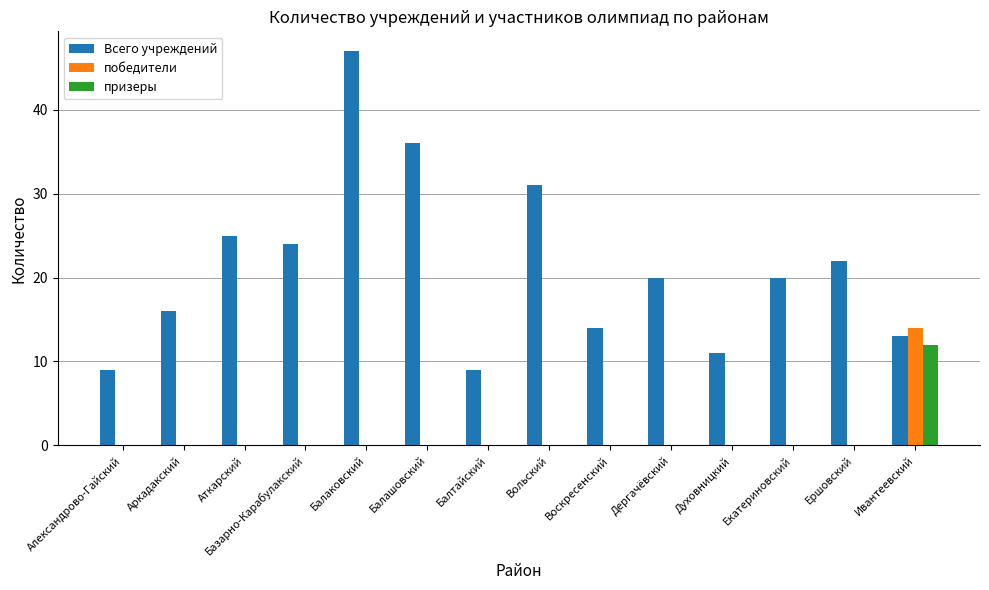

Which series has the widest spread of values?

Всего учреждений